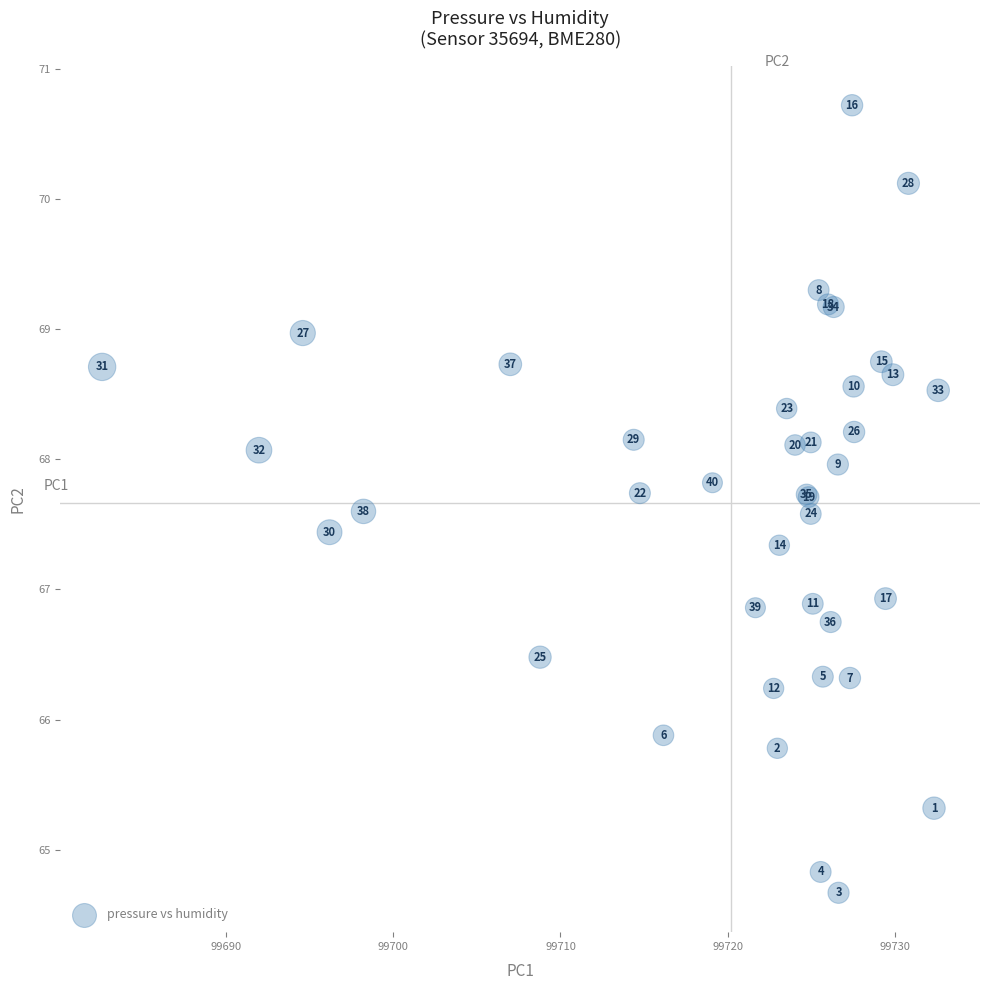

What Y value in the scatter plot is closest to 67?

66.9